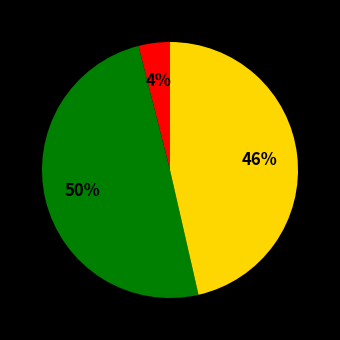

To the nearest percent, what is the difference between the largest and smallest slice percentages?

46%